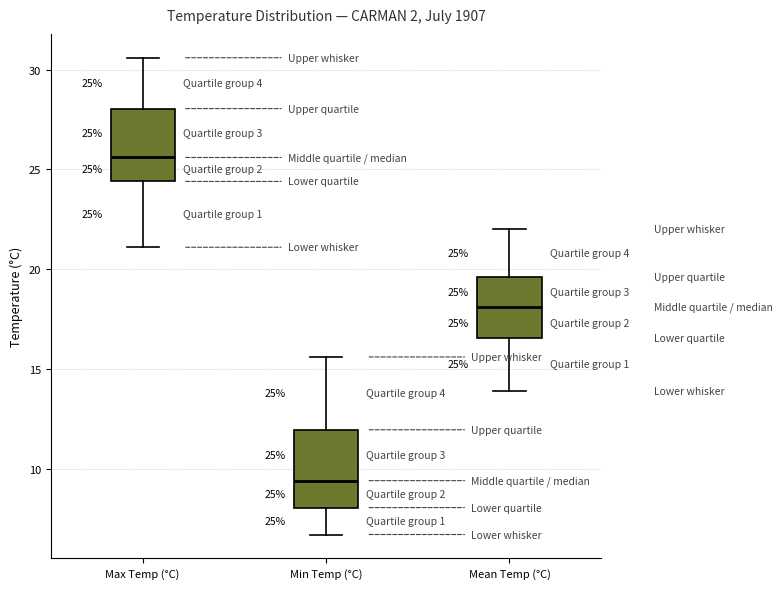

Which box's median line is the highest?

Max Temp (°C)